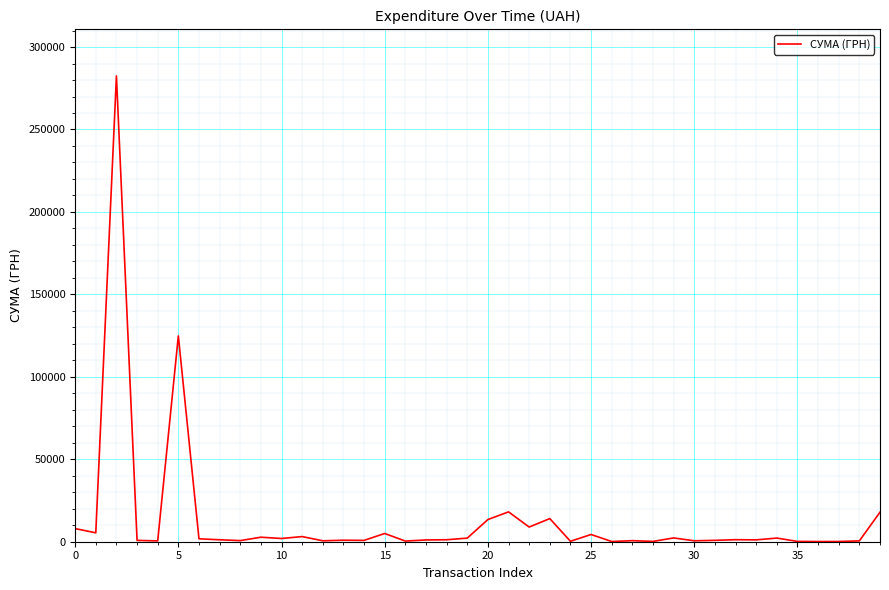

What is the difference between the maximum and minimum values?

282374.1